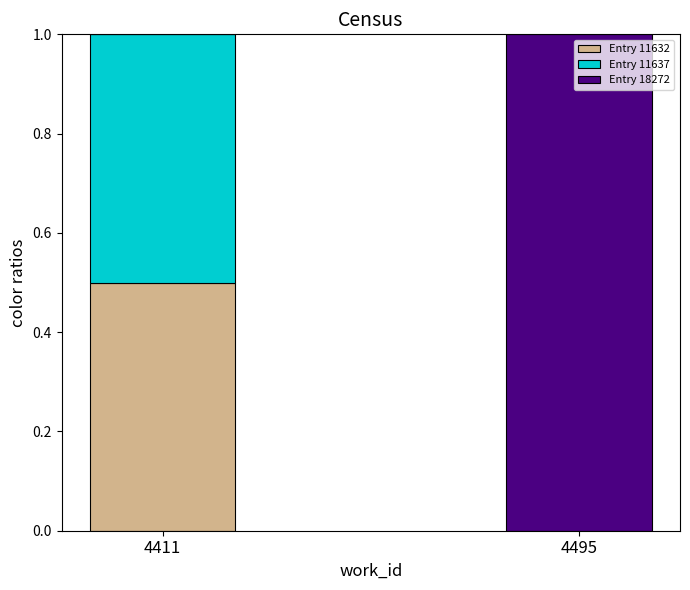

What is the sum of all Entry 11632 values?

0.5